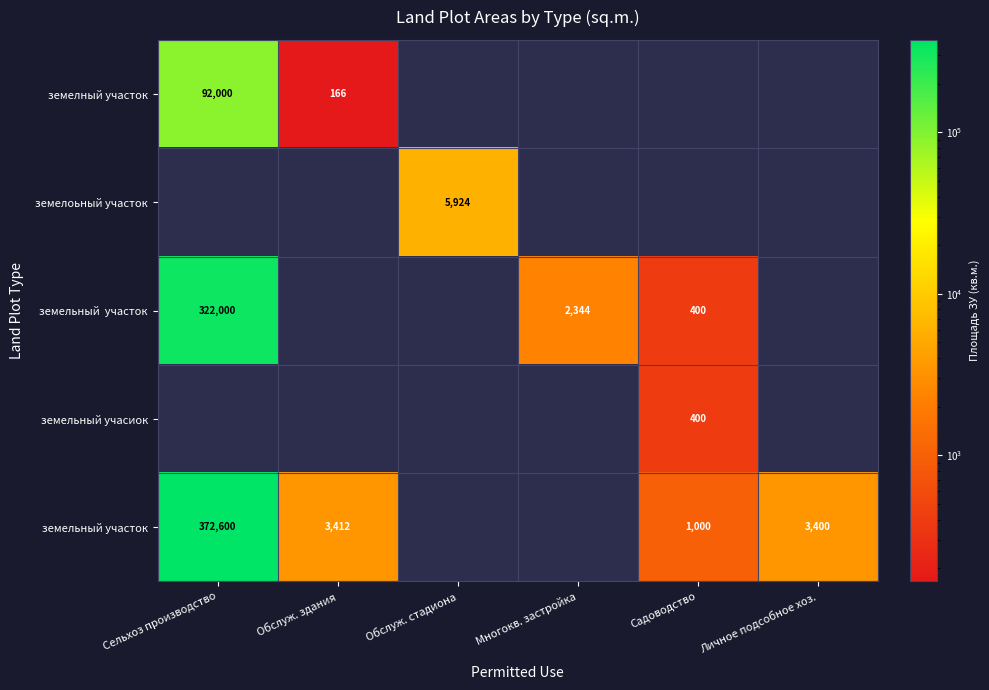

At how many categories does at least one series exceed 93000?

1